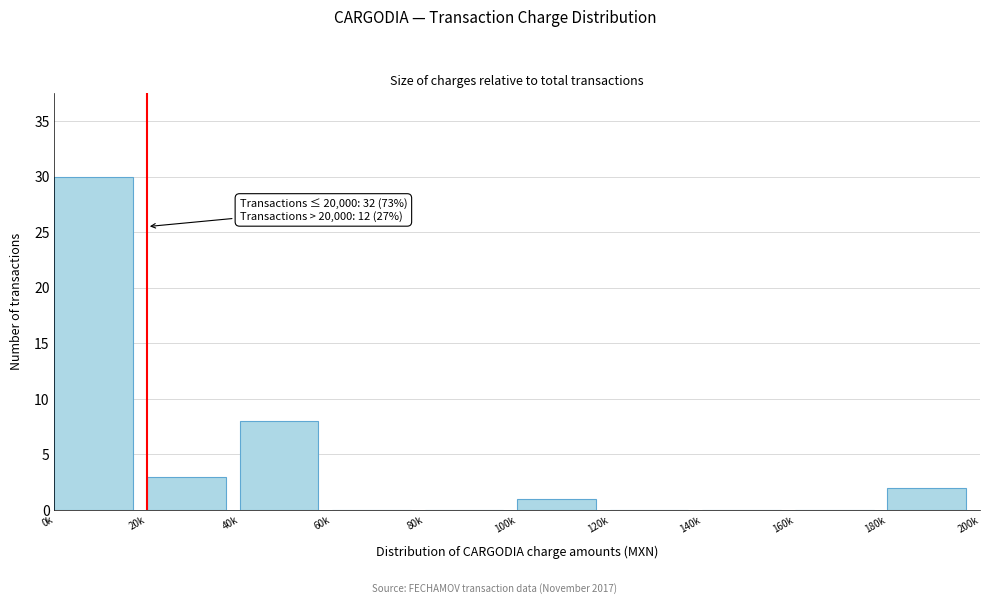

Reading left to right, transcribe all the data shown in this chart.

0k=30	20k=3	40k=8	60k=0	80k=0	100k=1	120k=0	140k=0	160k=0	180k=2